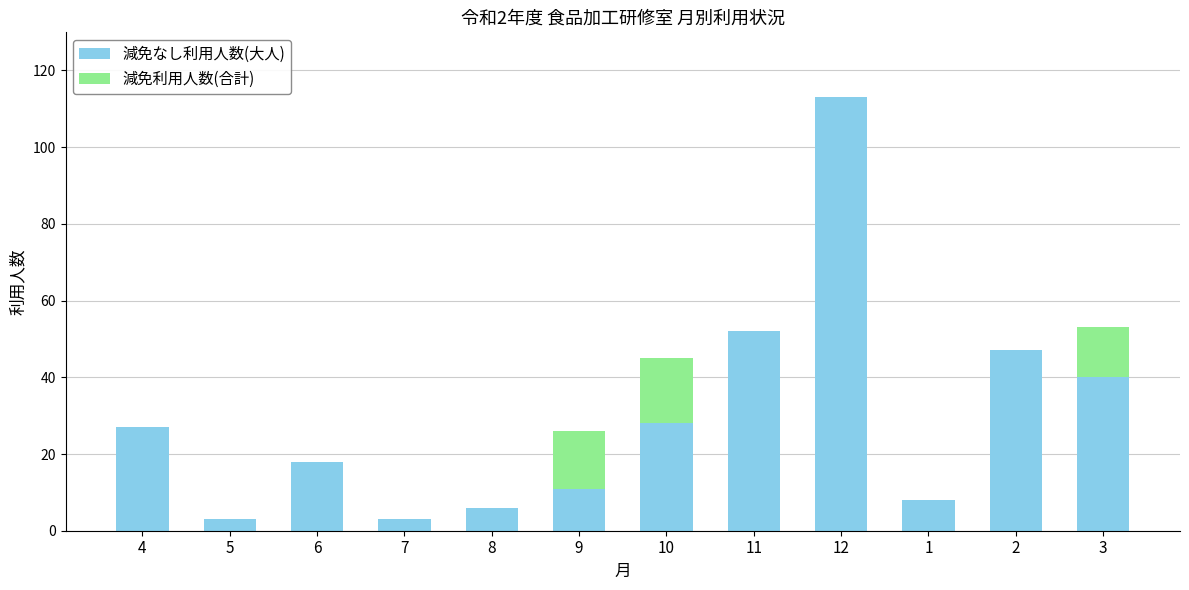

Are the bars grouped side by side (vs. stacked)?

No